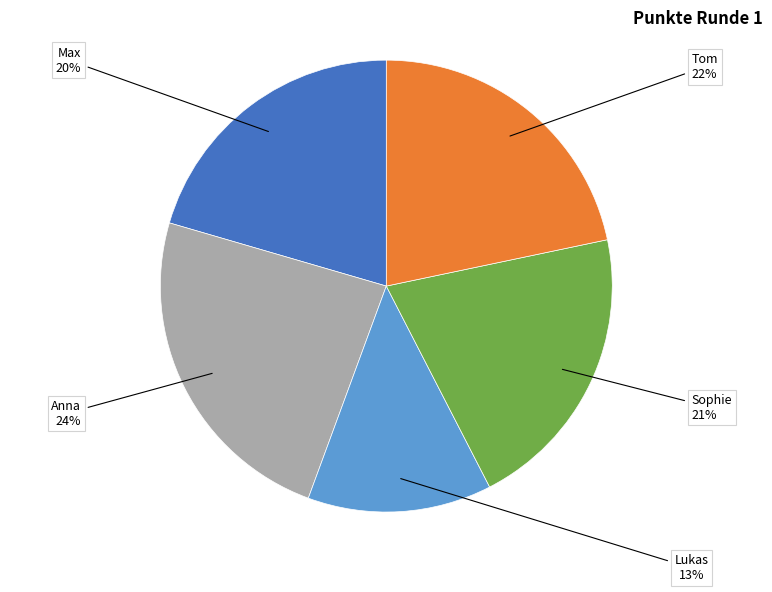

Count the number of slices in the pie.

5